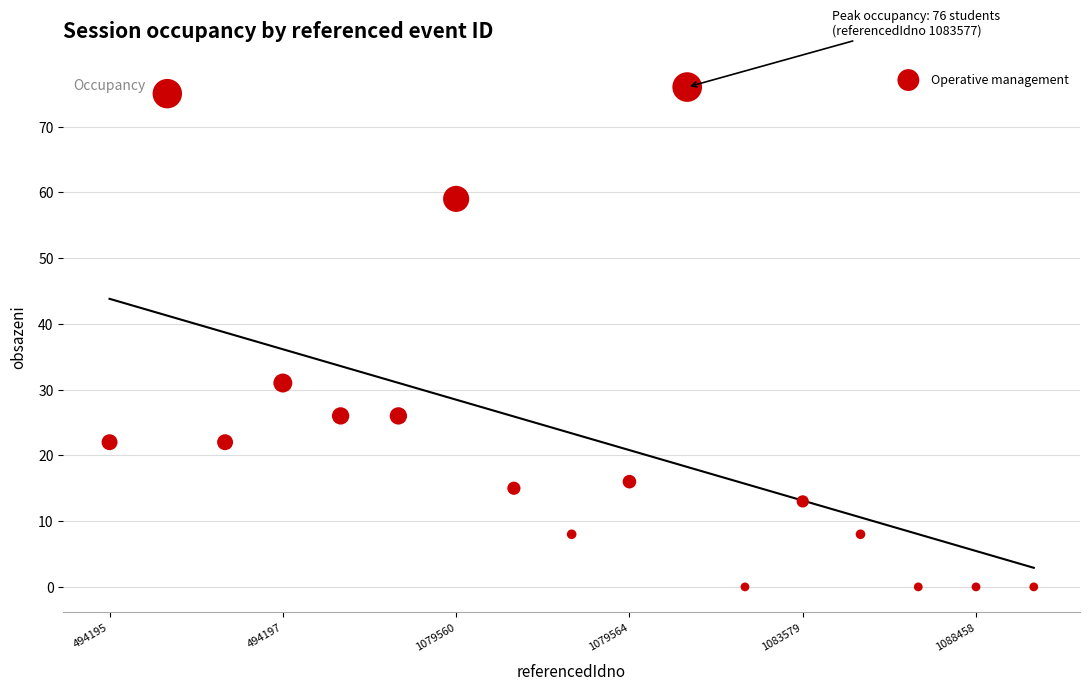

What Y value in the scatter plot is closest to 38?

31